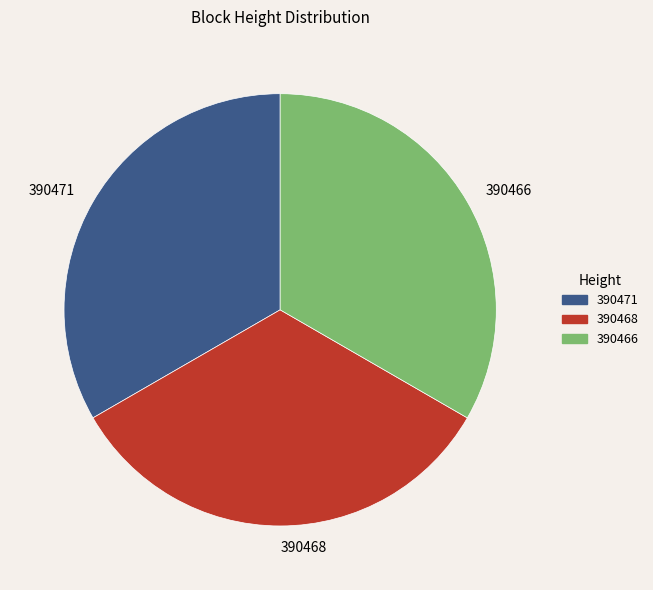

What is the ratio of the value at 390471 to the value at 390466?

1.0